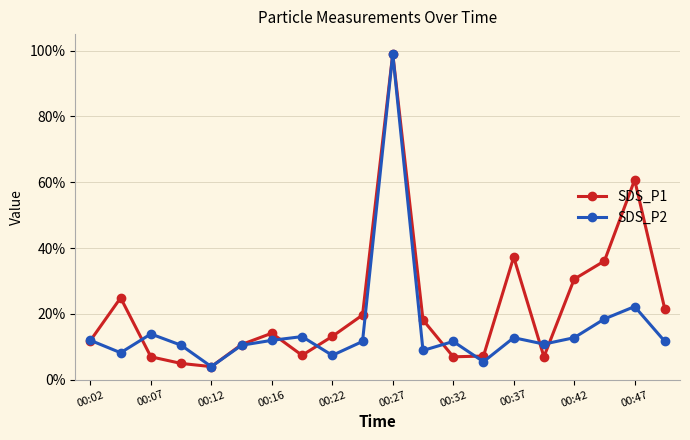

How many lines are shown in the chart?

2